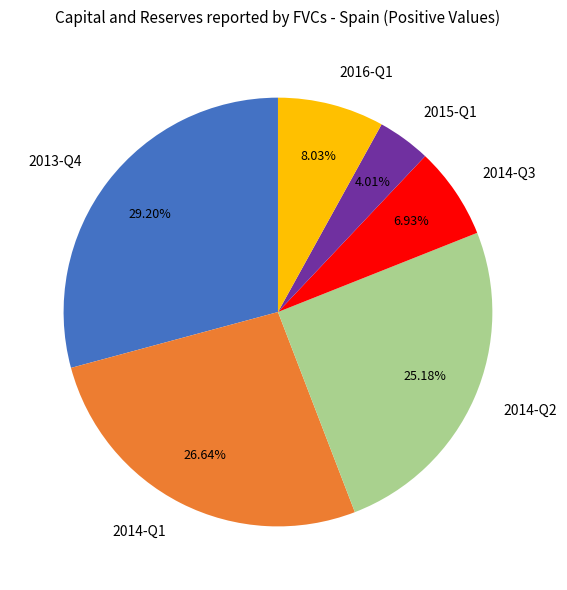

To the nearest percent, what is the average slice percentage?

17%